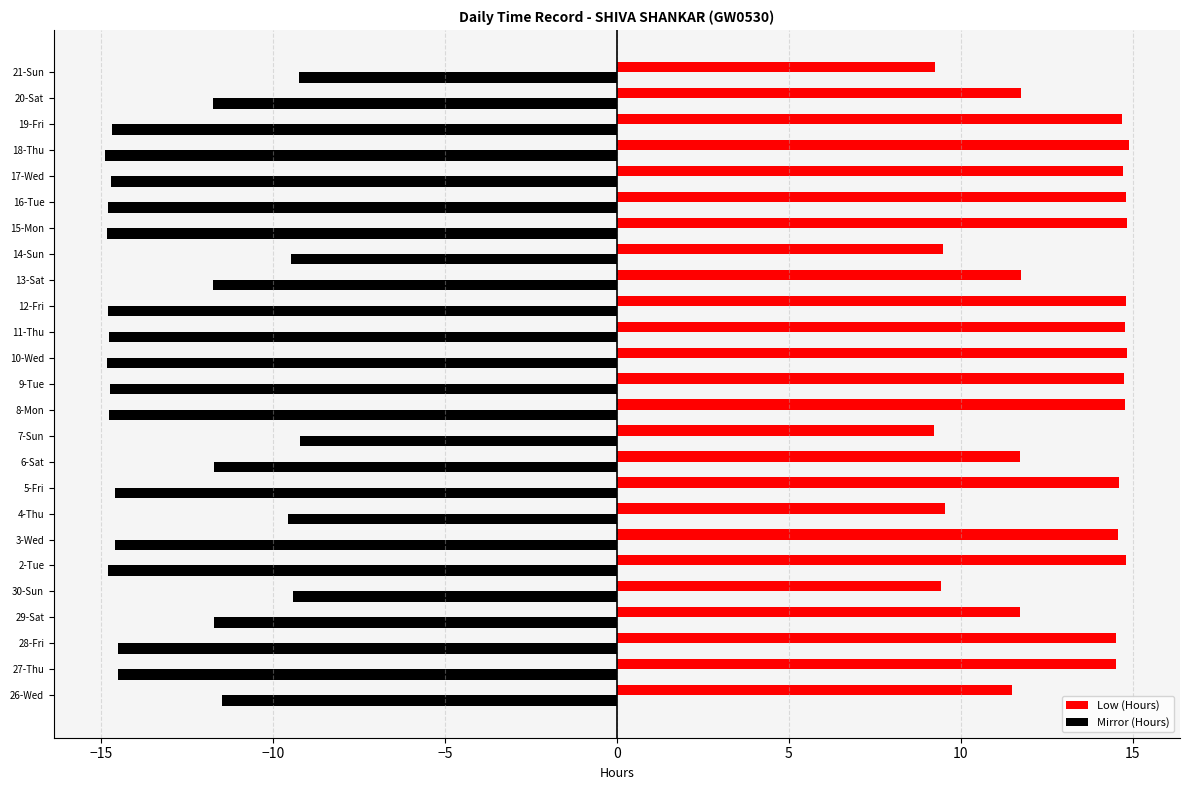

What is the greatest value displayed?

14.9